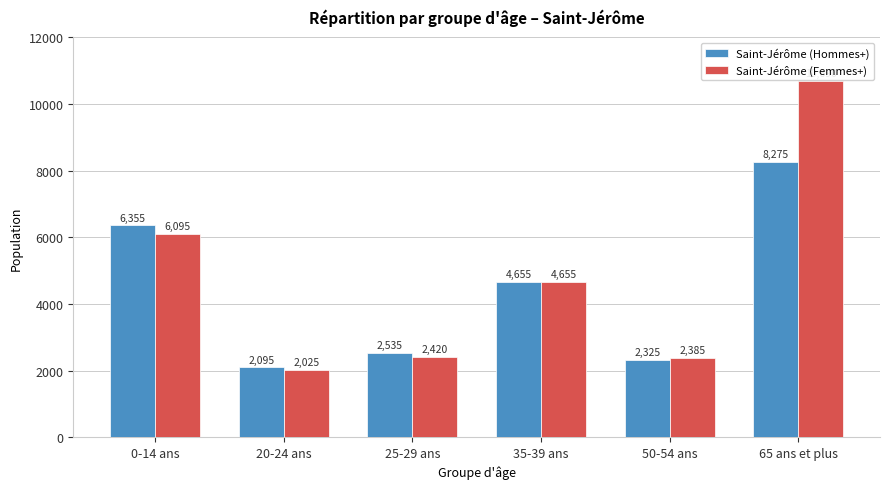

What is the approximate value of Saint-Jérôme (Hommes+) at 0-14 ans, to the nearest 100?

6400